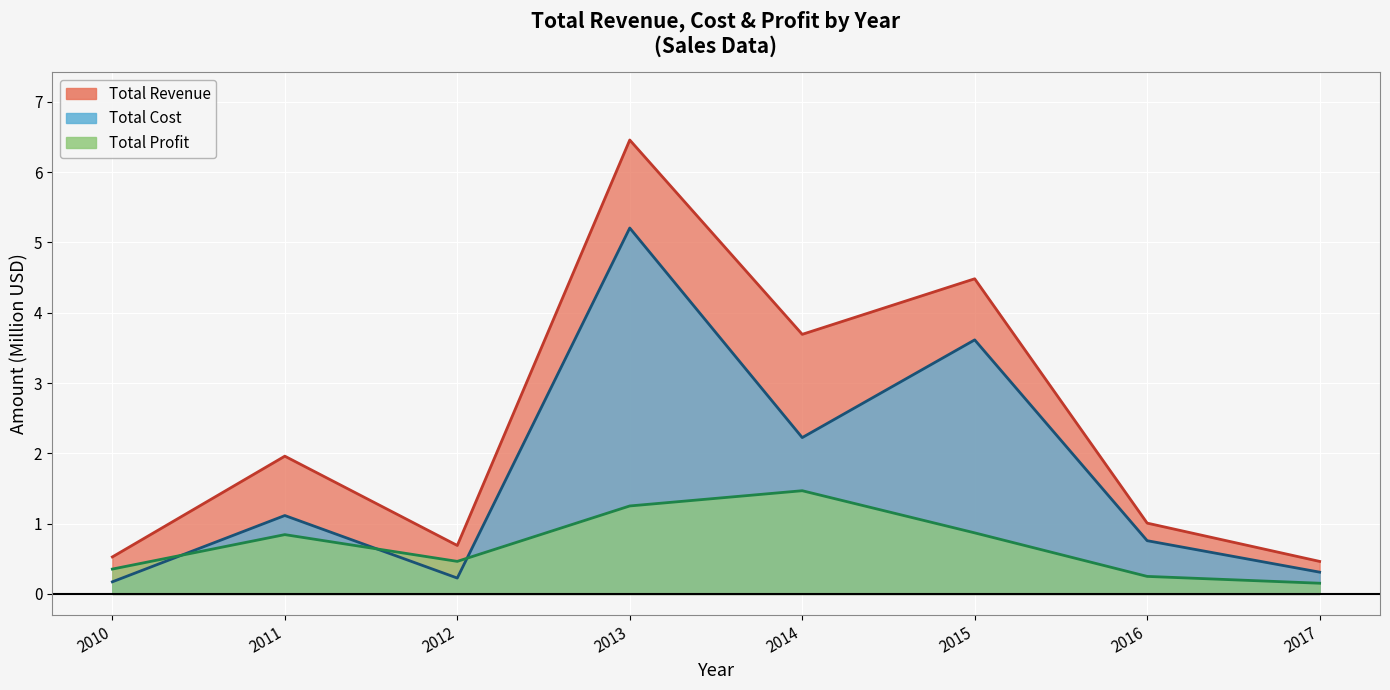

True or false: Cost trend and Profit trend intersect in this chart.

True